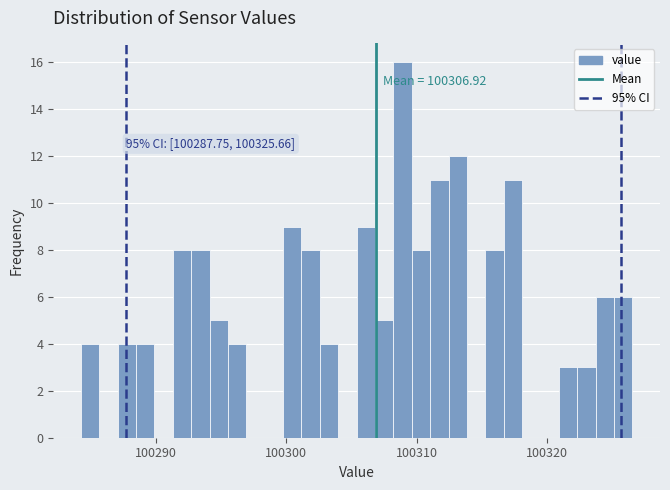

Read against the x-axis, roughly where is the centre of the tallest bar?

100309